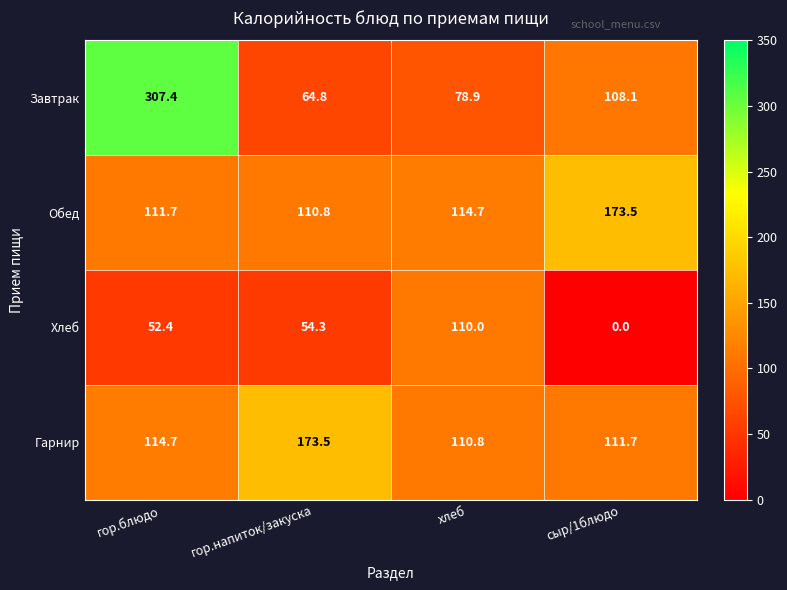

Between гор.блюдо and гор.напиток/закуска, which series saw the biggest shift?

Завтрак